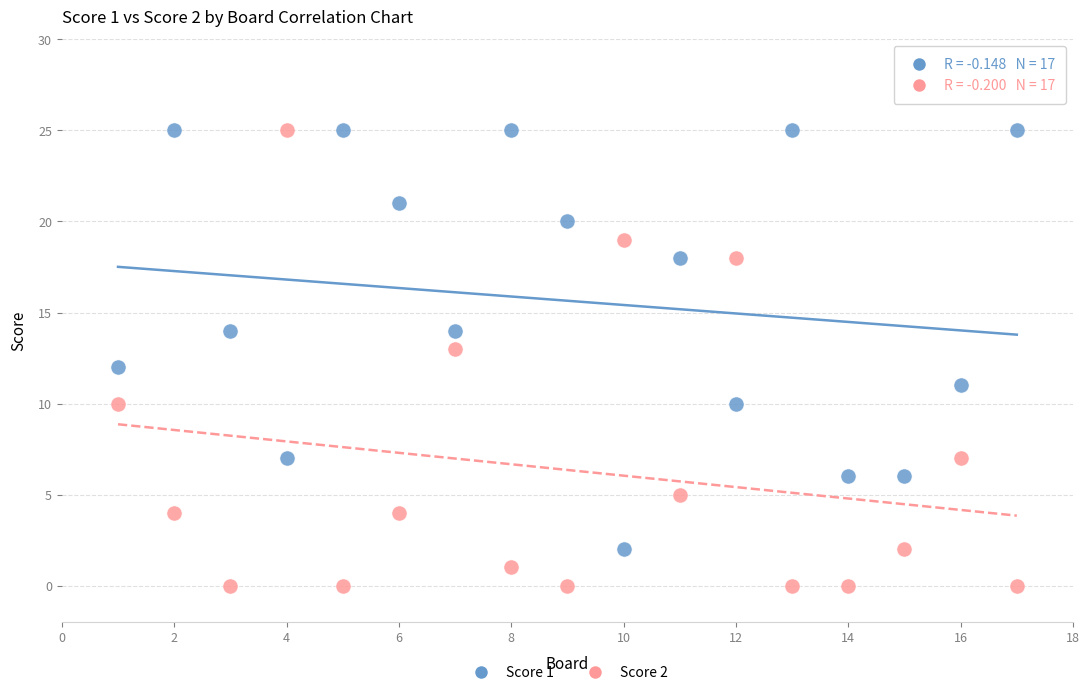

Which series contains the lowest Y value?

Score 2